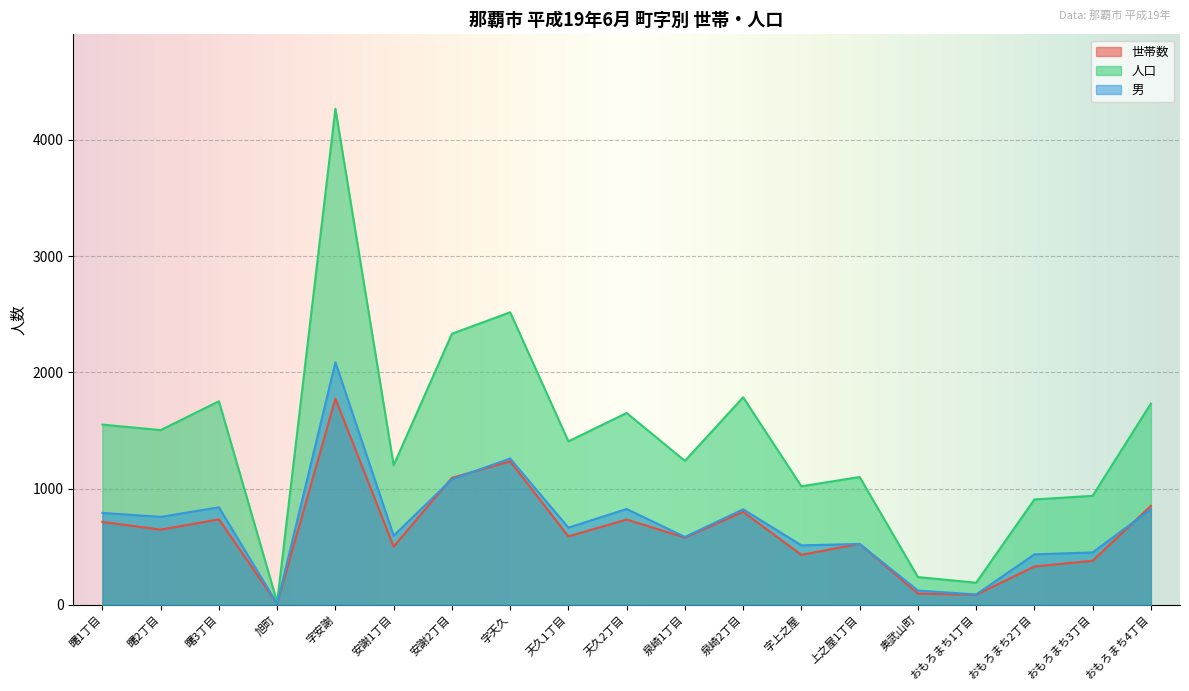

What is the label of the 13th point from the left?

字上之屋